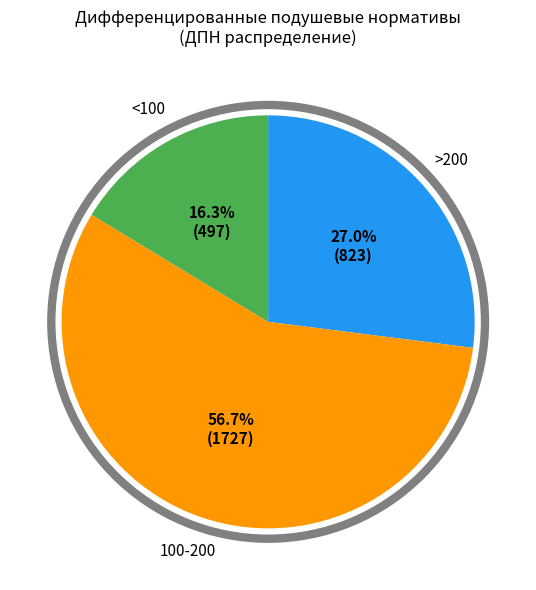

Does any single category account for the majority?

Yes